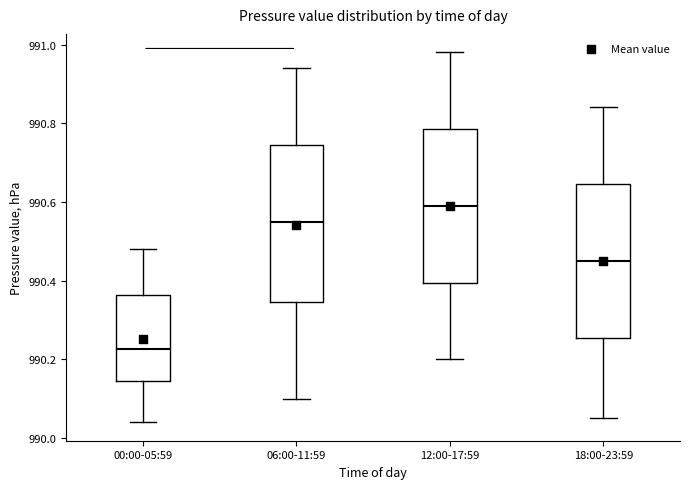

Reading left to right, read every box against the y-axis: the position of its median line, the range the box covers, and the ends of its whiskers. The values are not printed on the chart, so give them approximately, as read against the axis.

00:00-05:59: median 990.22, box 990.14 to 990.36, whiskers 990.04 to 990.48
06:00-11:59: median 990.56, box 990.34 to 990.74, whiskers 990.10 to 990.94
12:00-17:59: median 990.60, box 990.40 to 990.78, whiskers 990.20 to 990.98
18:00-23:59: median 990.46, box 990.26 to 990.64, whiskers 990.06 to 990.84